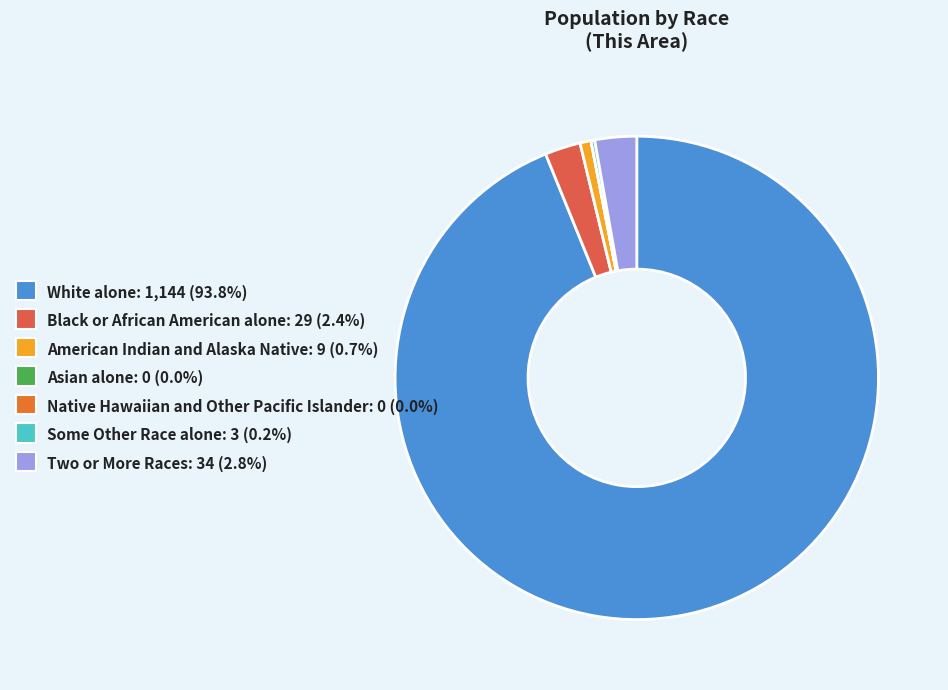

True or false: Two or More Races accounts for 3% of the total.

True